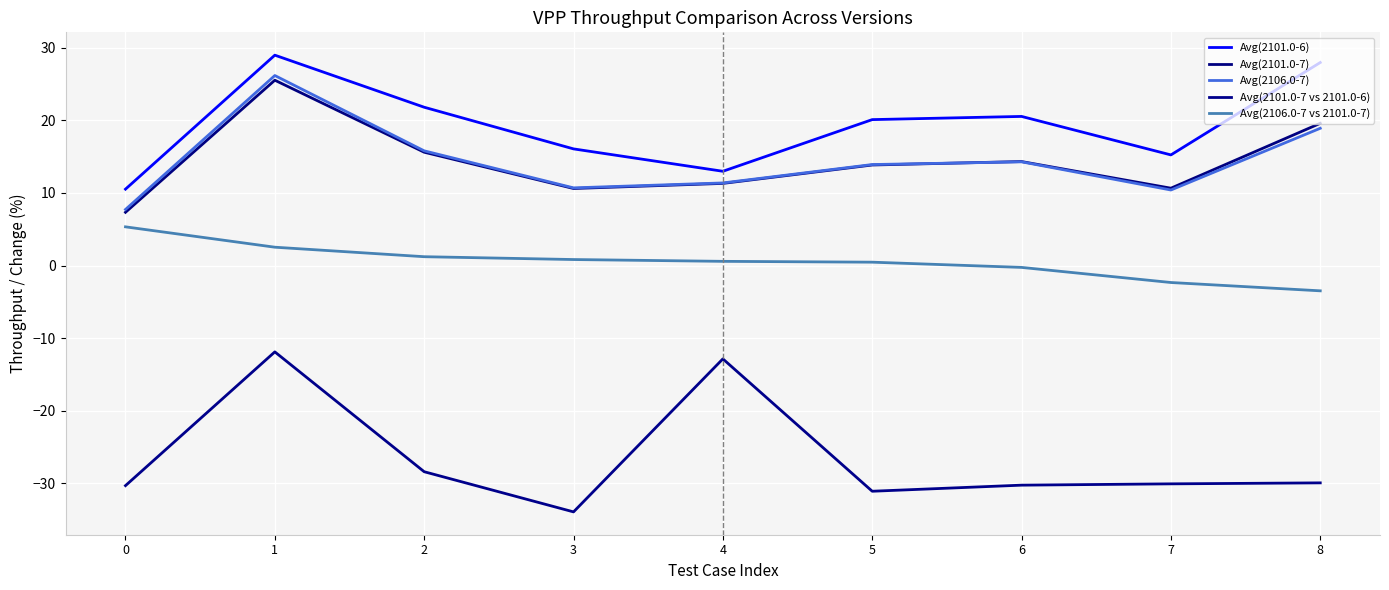

How many values in the Avg(2106.0-7) series are below 13?

4